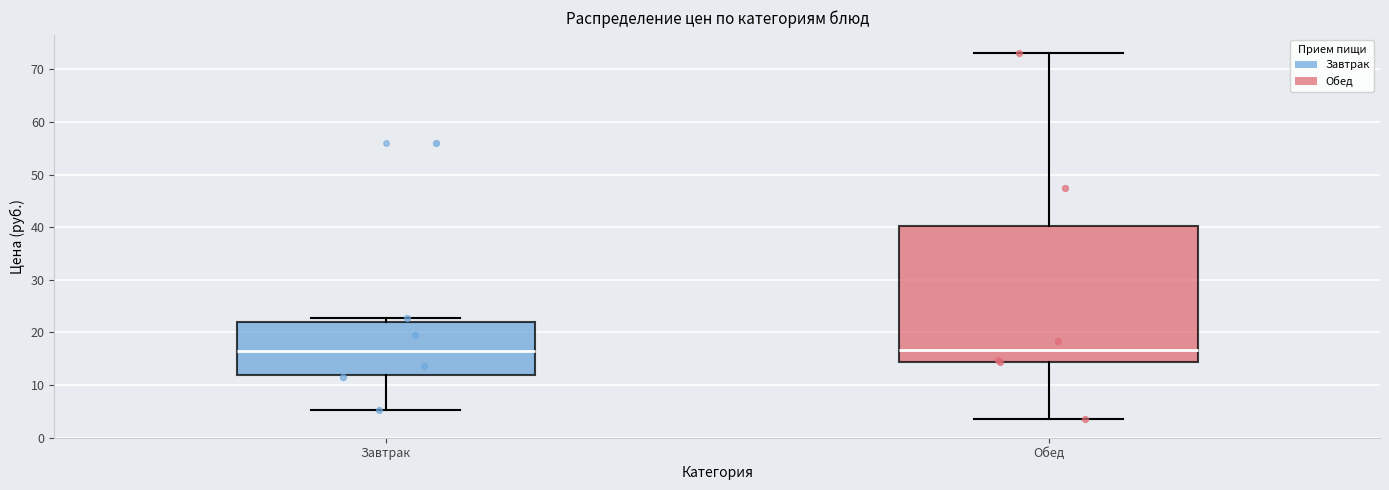

Reading left to right, read every box against the y-axis: the position of its median line, the range the box covers, and the ends of its whiskers. The values are not printed on the chart, so give them approximately, as read against the axis.

Завтрак: median 17, box 12 to 22, whiskers 5 to 23
Обед: median 17, box 14 to 40, whiskers 3 to 73